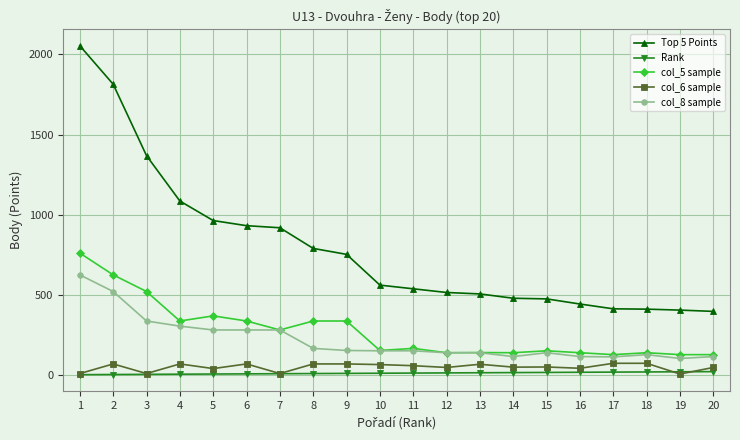

Which series has the largest range (max minus min)?

Top 5 Points